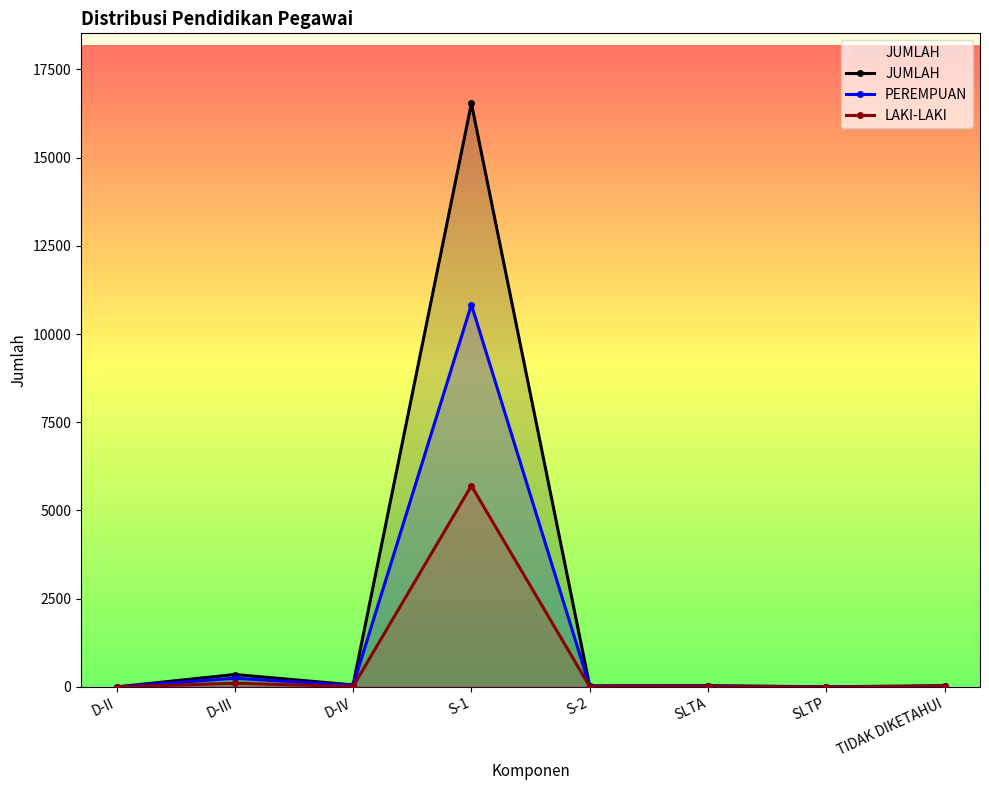

What is the label of the 7th point from the right?

D-III